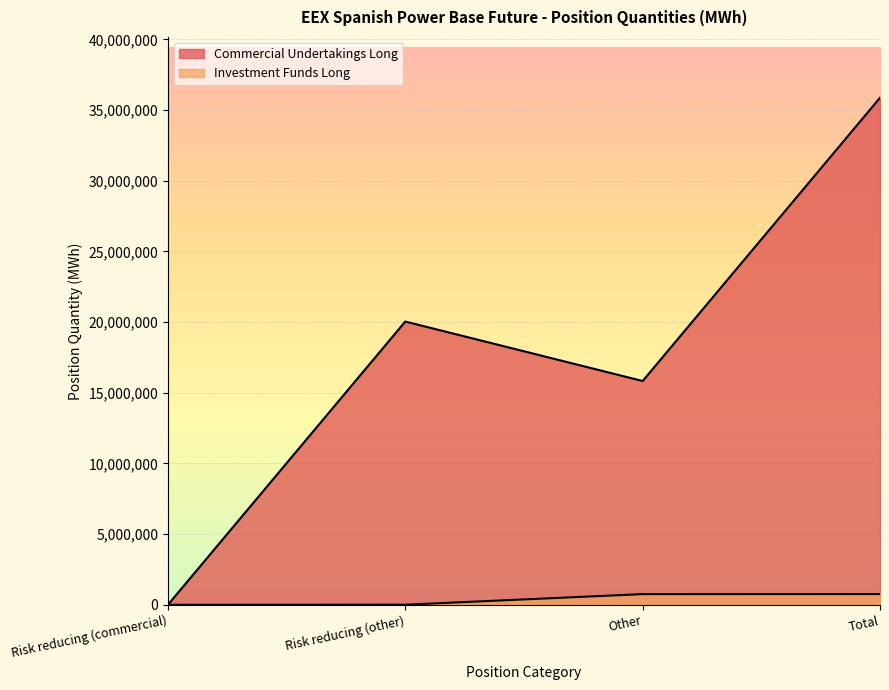

How many categories are shown in the chart?

4